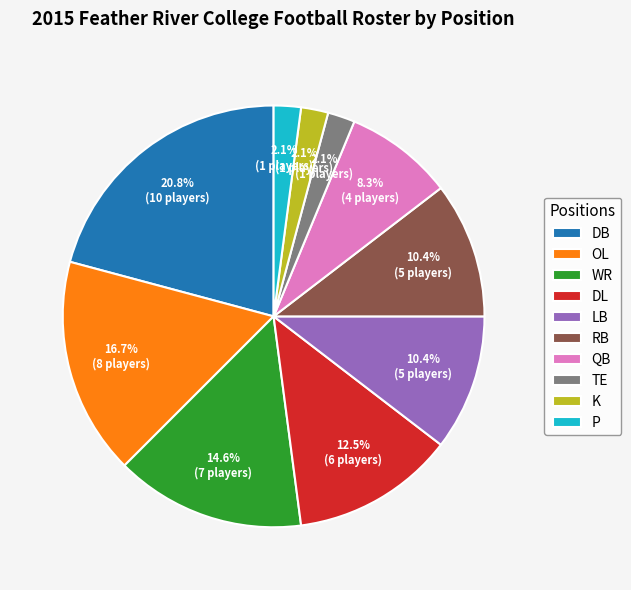

To the nearest percent, what portion does TE represent?

2%